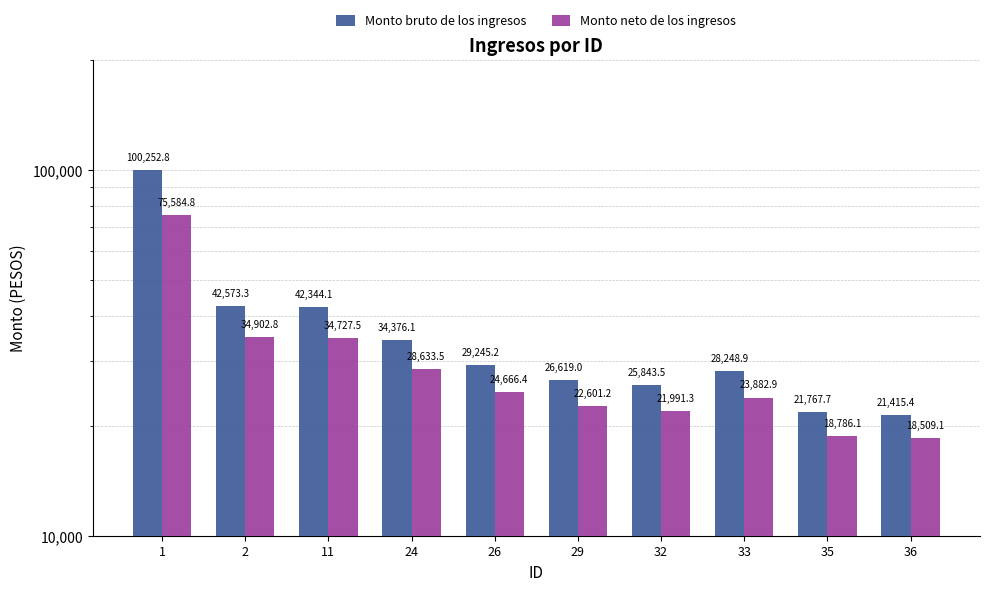

Between 1 and 24, which series saw the biggest shift?

Monto bruto de los ingresos